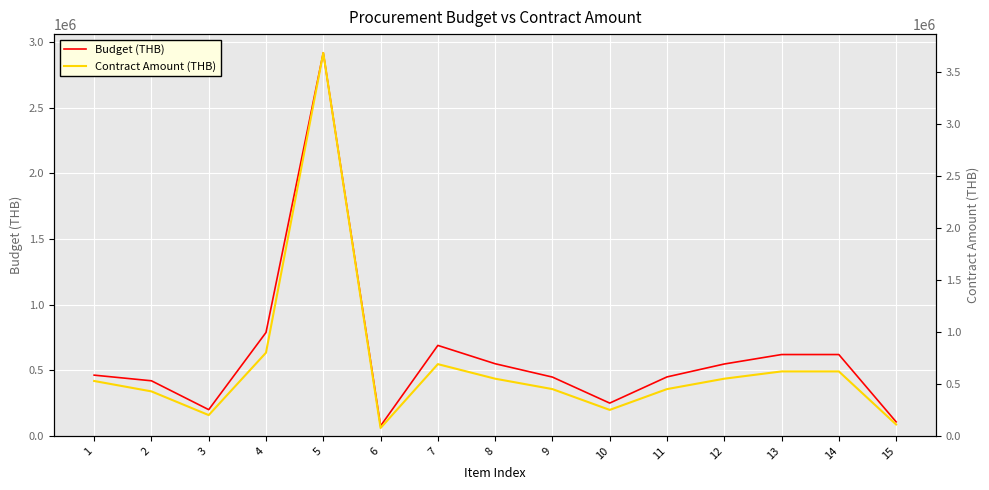

True or false: Contract Amount (THB) and Budget (THB) intersect in this chart.

False